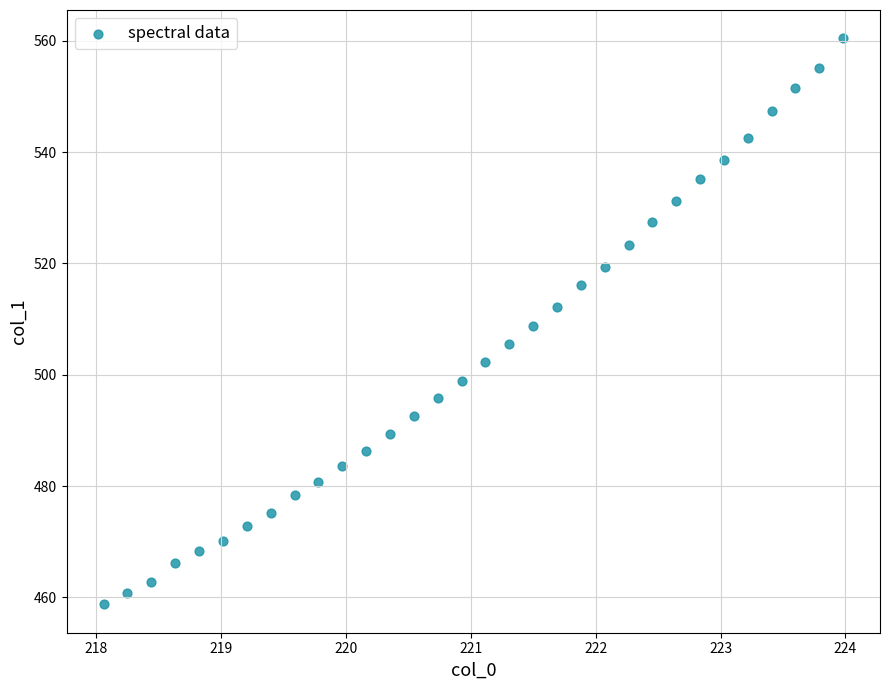

What is the range of Y values (max minus min)?

101.7